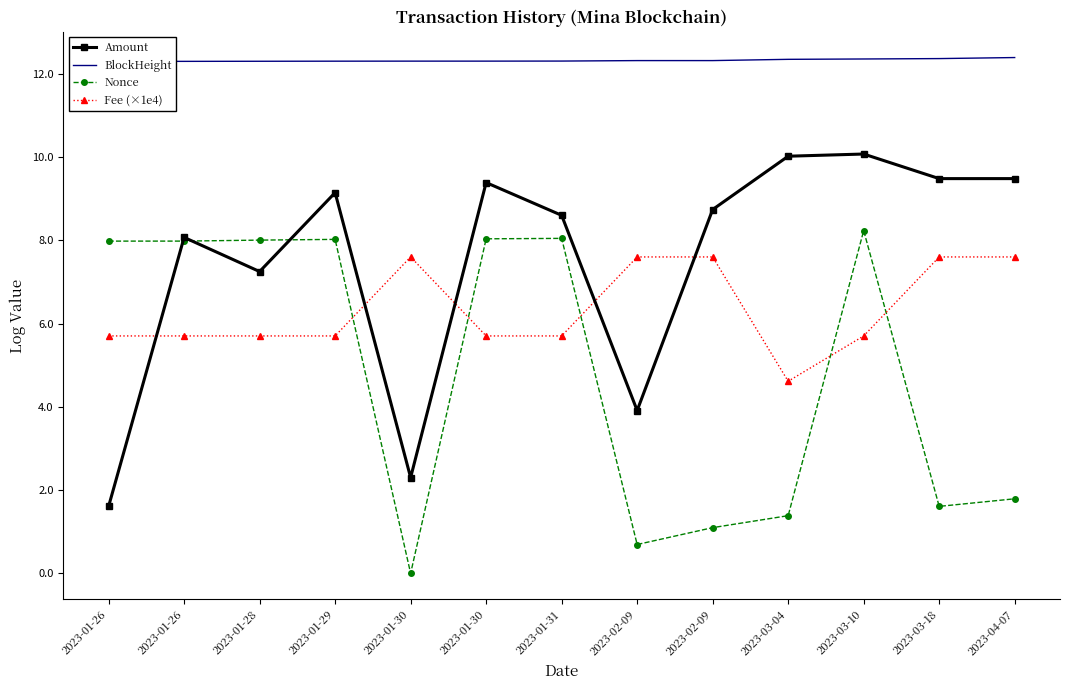

At how many categories does at least one series exceed 8?

13